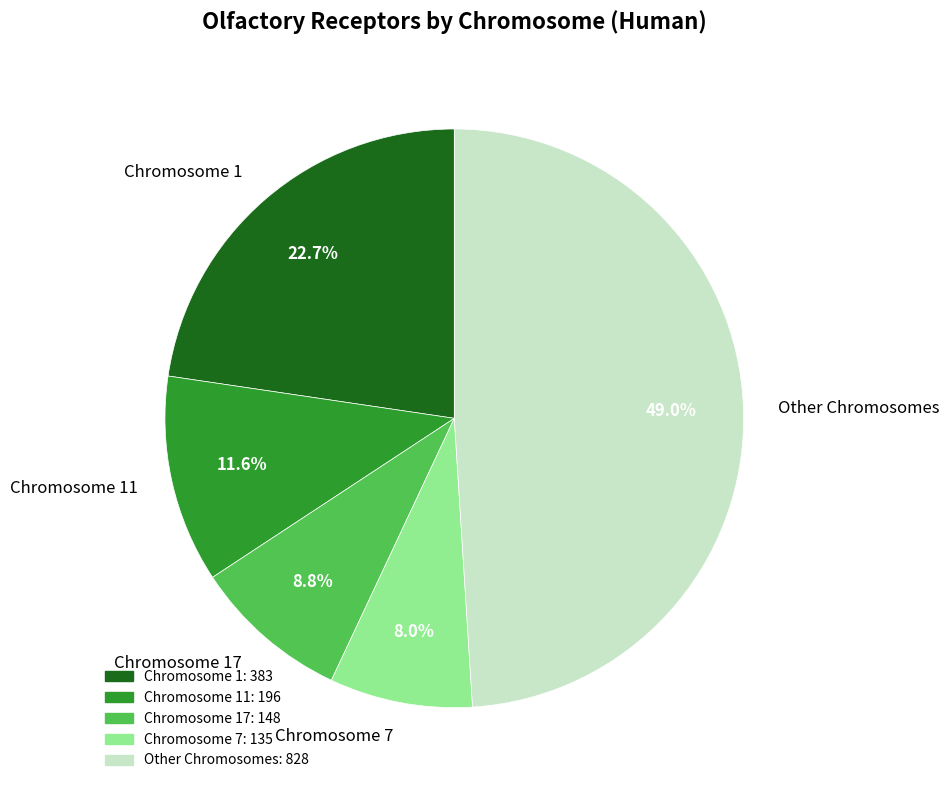

What percentage is NOT represented by Other Chromosomes?

51.0%